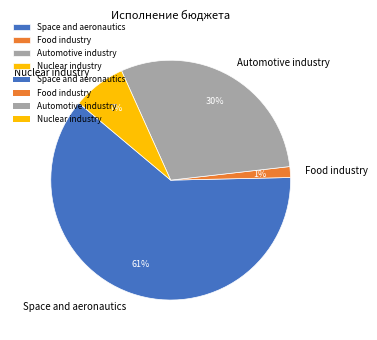

Is there a majority slice in this chart?

Yes